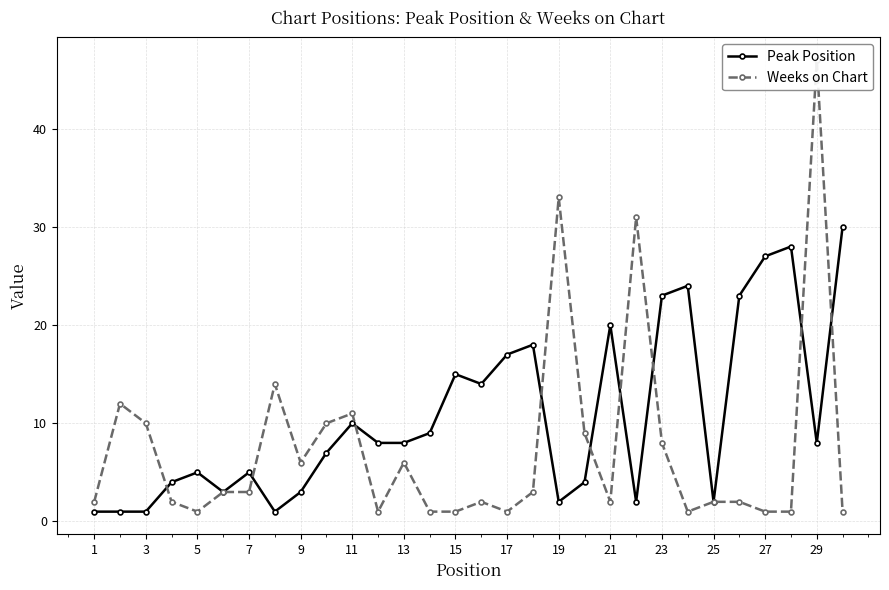

What is the highest value of the Peak Position series?

30